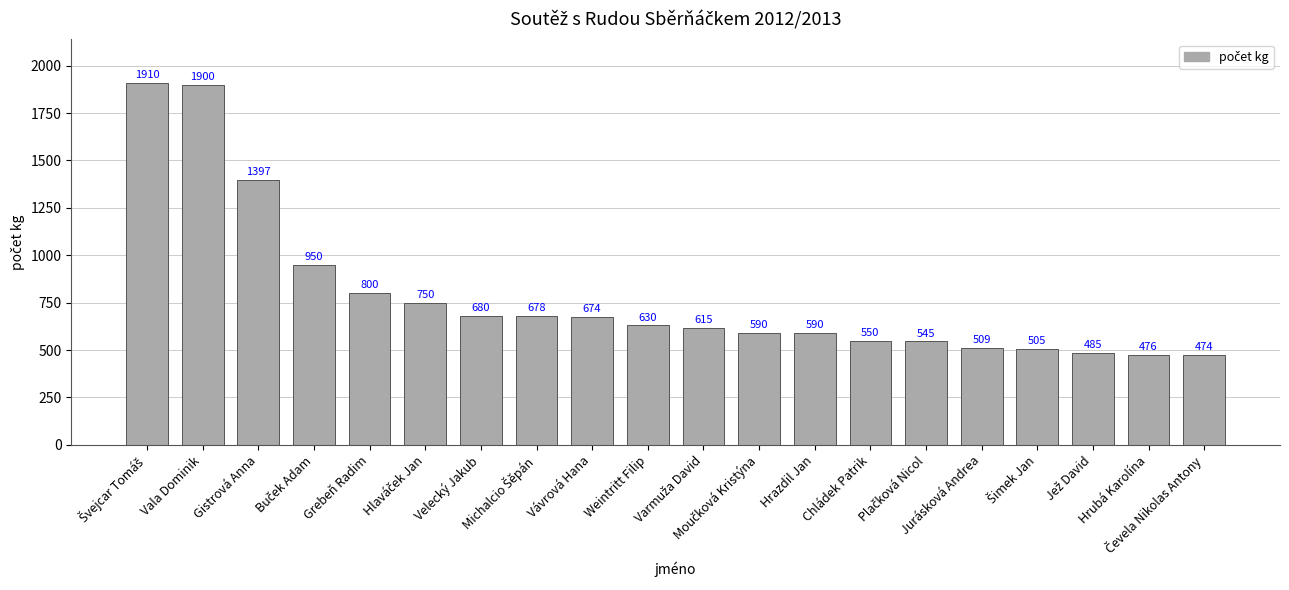

What is the greatest value displayed?

1910